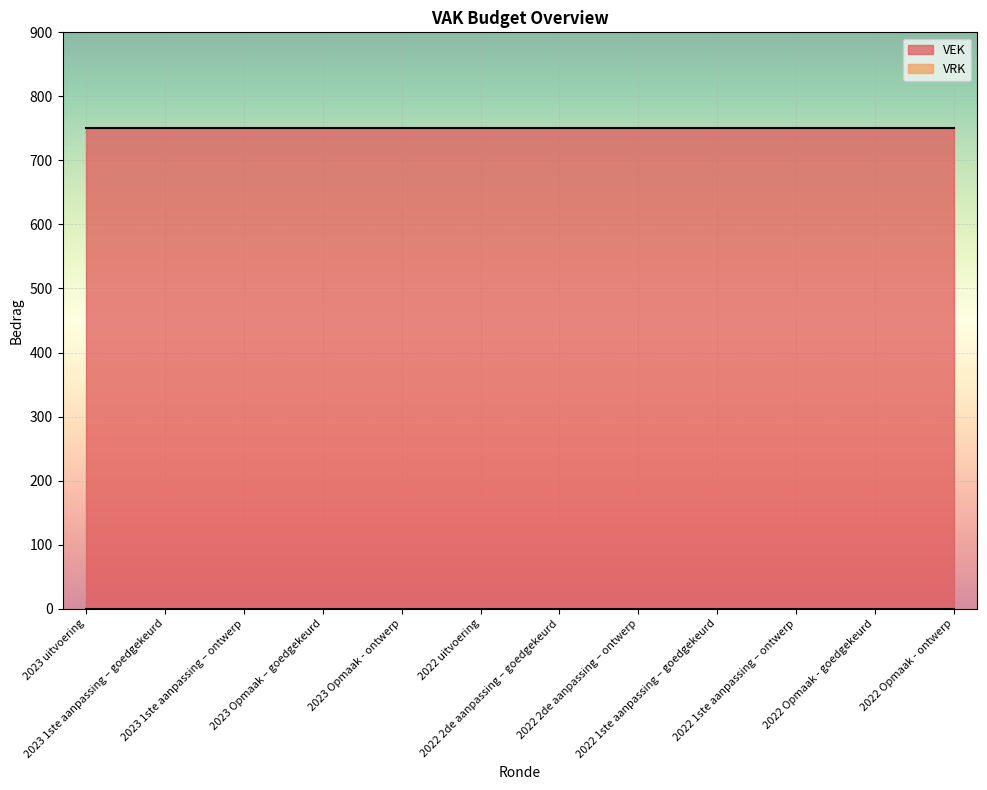

Where is VRK nearest to the value 0?

2023 uitvoering